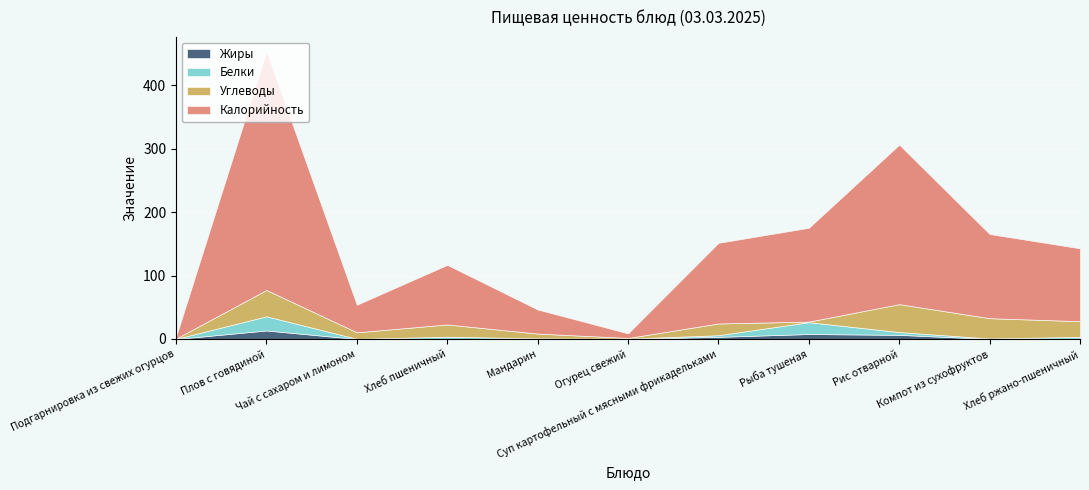

Is the value of Жиры at Хлеб пшеничный greater than the value of Углеводы at Хлеб пшеничный?

No